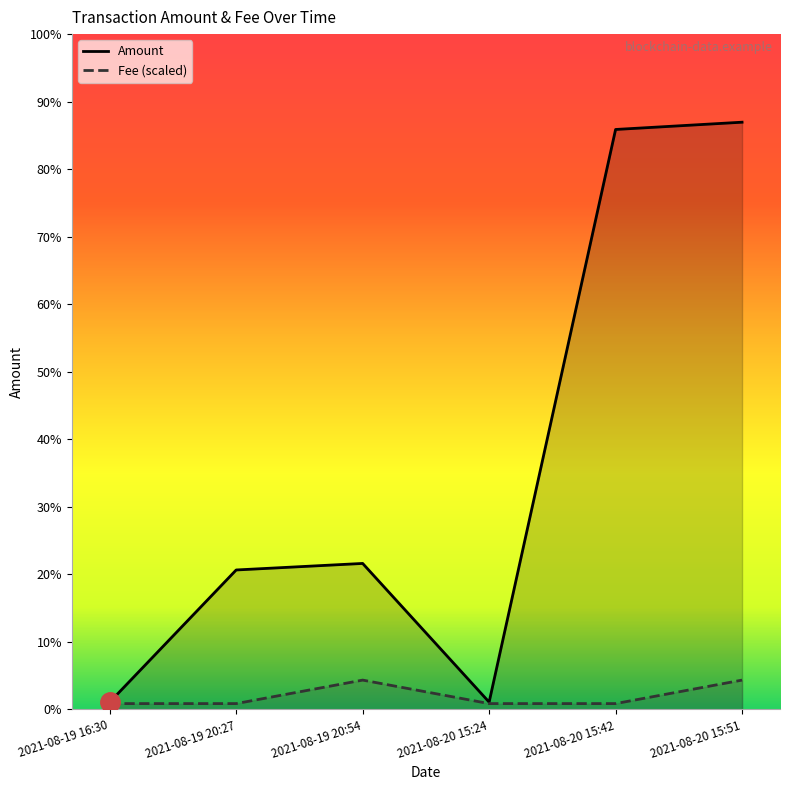

True or false: Fee and Amount intersect in this chart.

False